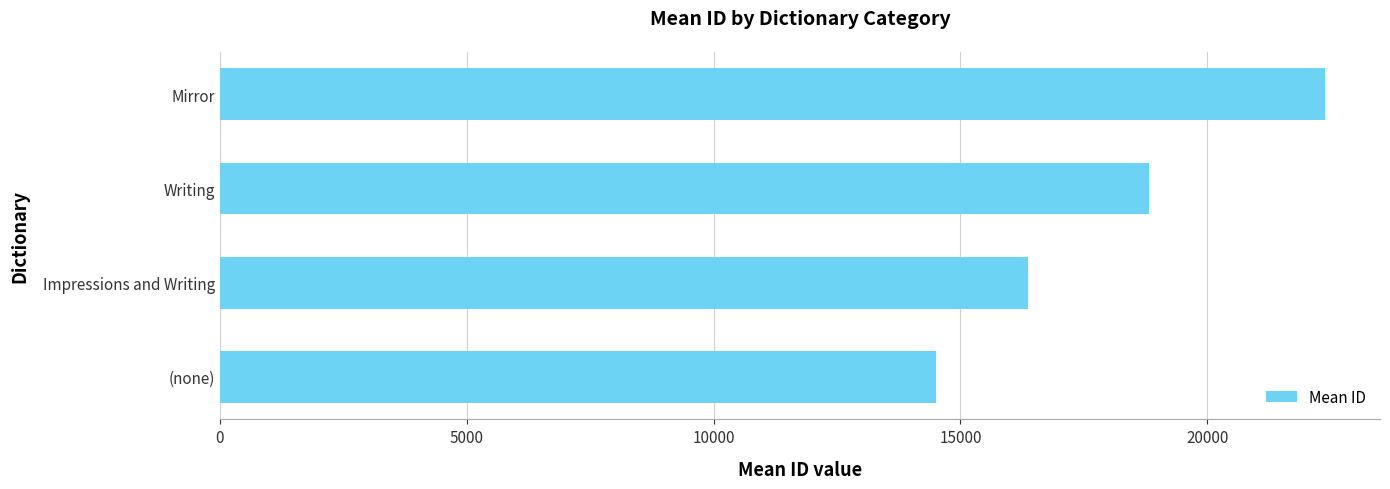

Rank the categories by value from highest to lowest.

Mirror, Writing, Impressions and Writing, (none)